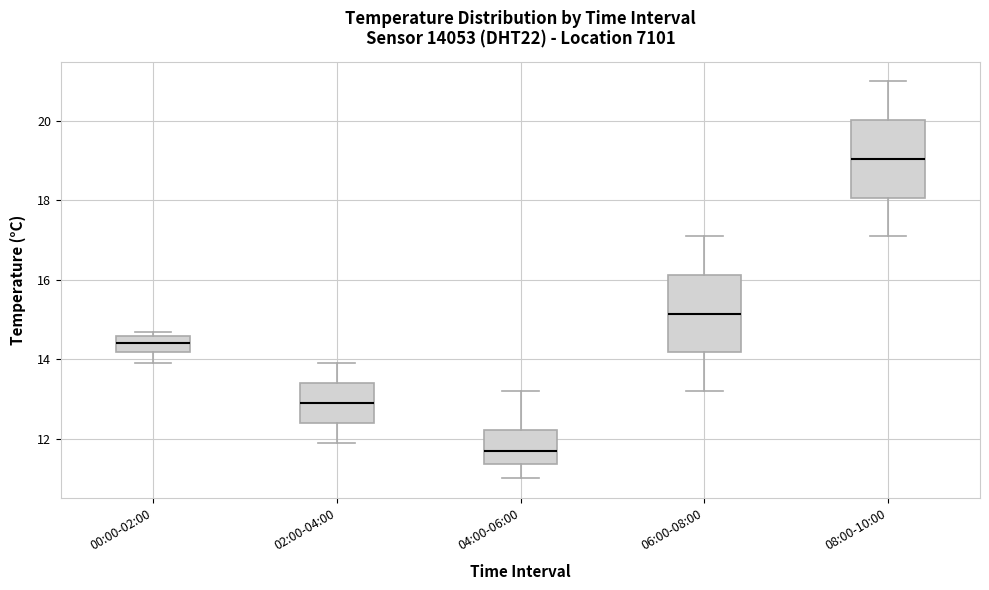

Which box has the highest median line?

08:00-10:00